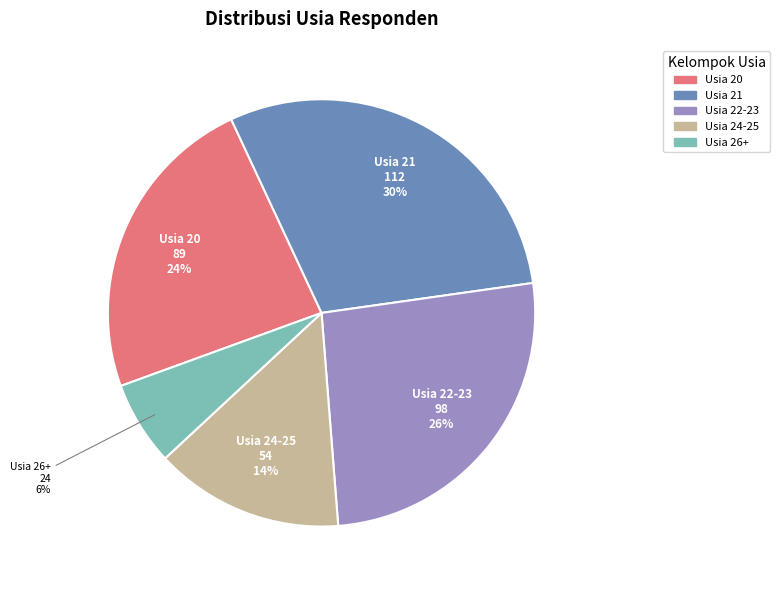

To the nearest percent, what is the average slice percentage?

20%